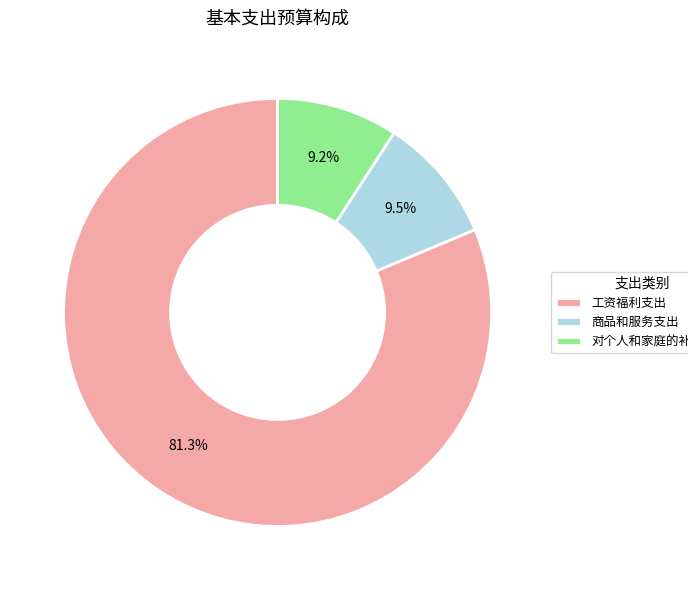

Count the number of slices in the pie.

3